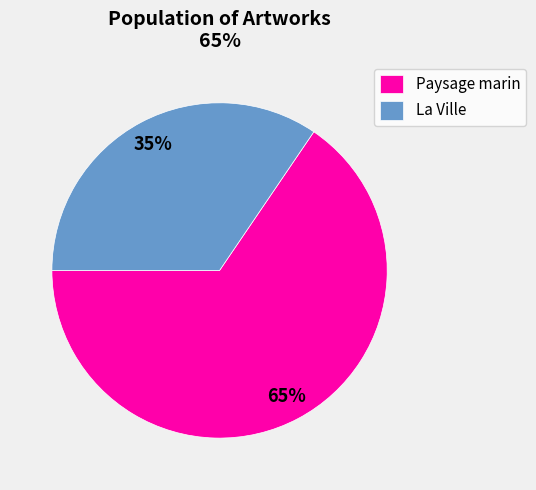

Does any single category account for the majority?

Yes